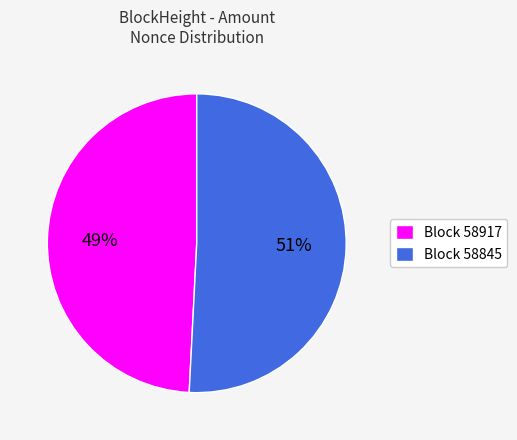

To the nearest percent, what is the difference between the largest and smallest slice percentages?

2%